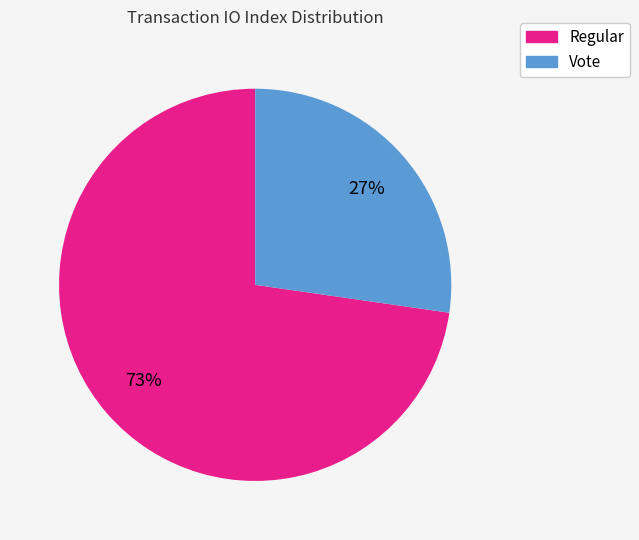

Which has a higher value, Regular or Vote?

Regular